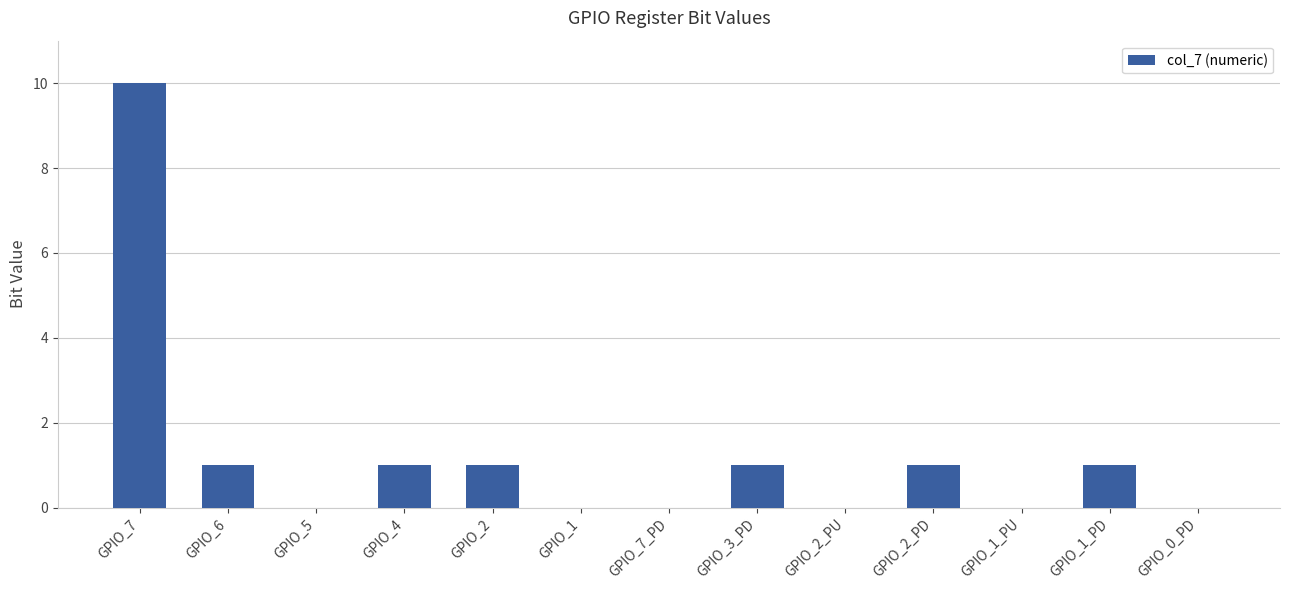

True or false: the data shows 1 at GPIO_2.

True